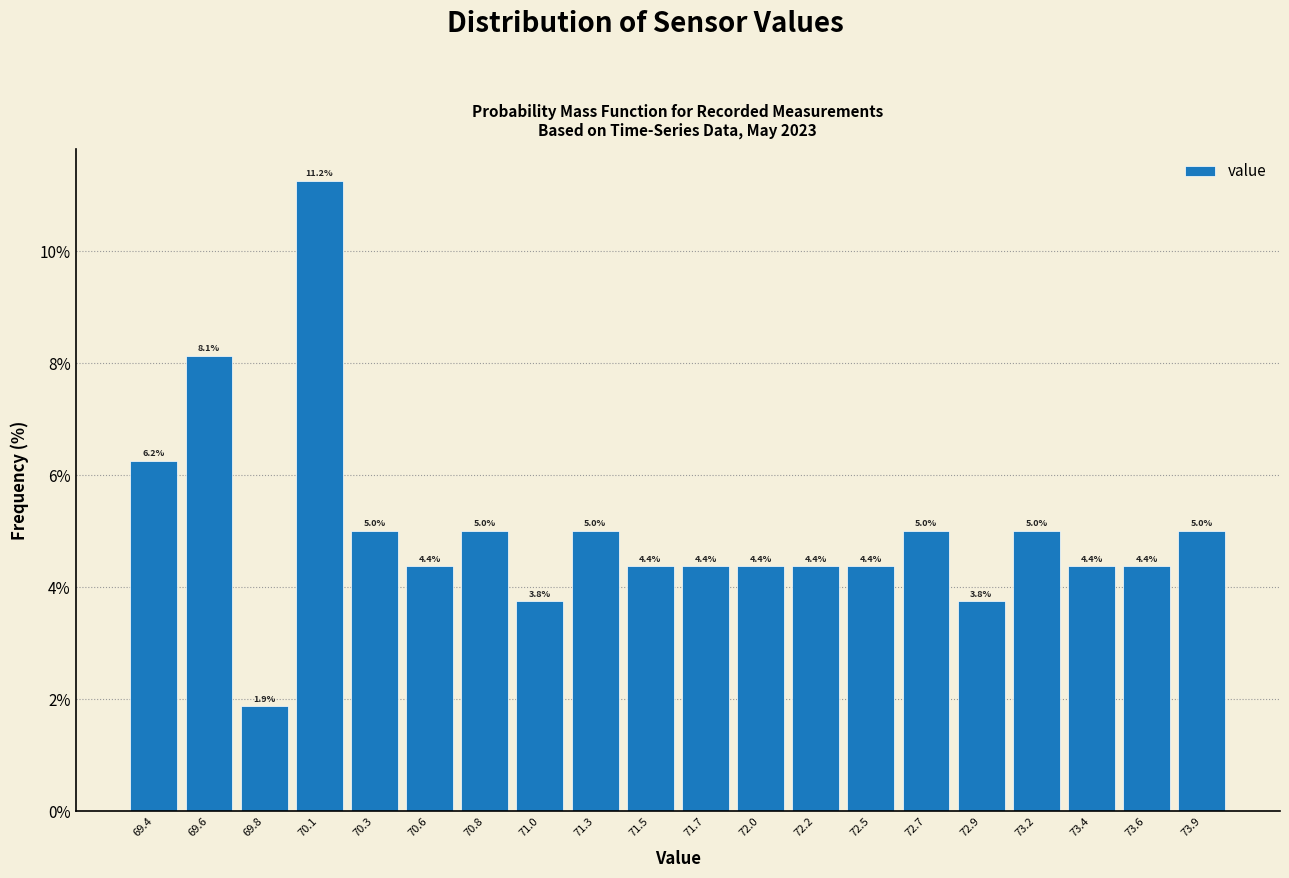

Over which range of the x-axis is the bar tallest?

69.95 to 70.20